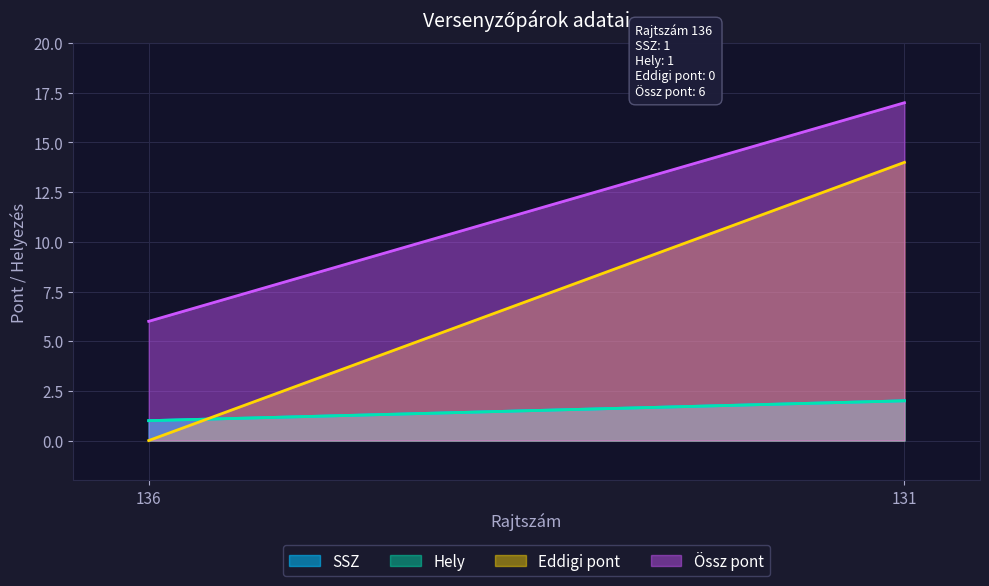

At which label is Össz pont closest to 11?

136